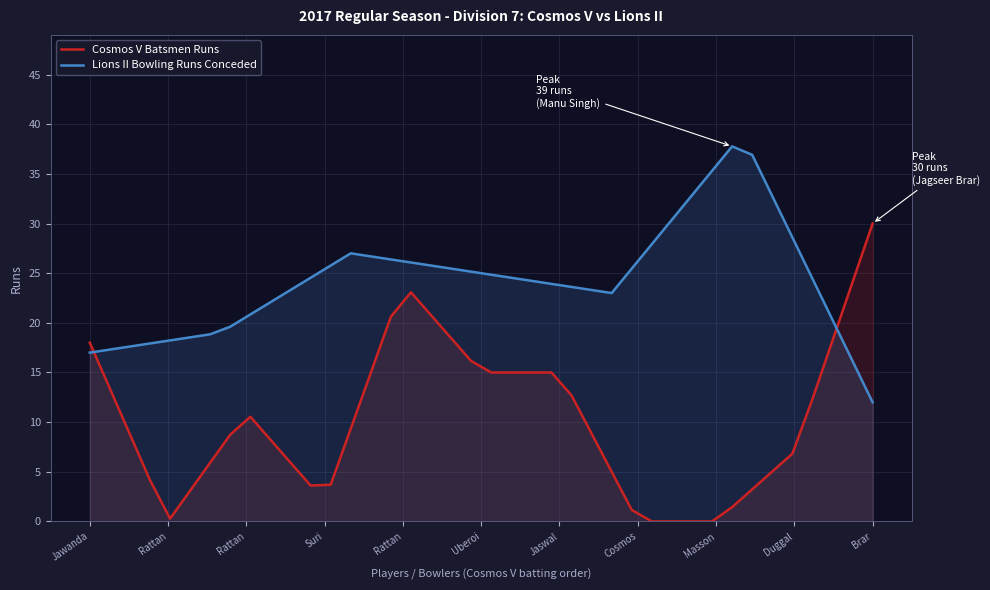

What is the maximum value for Cosmos V Batsmen Runs?

30.0